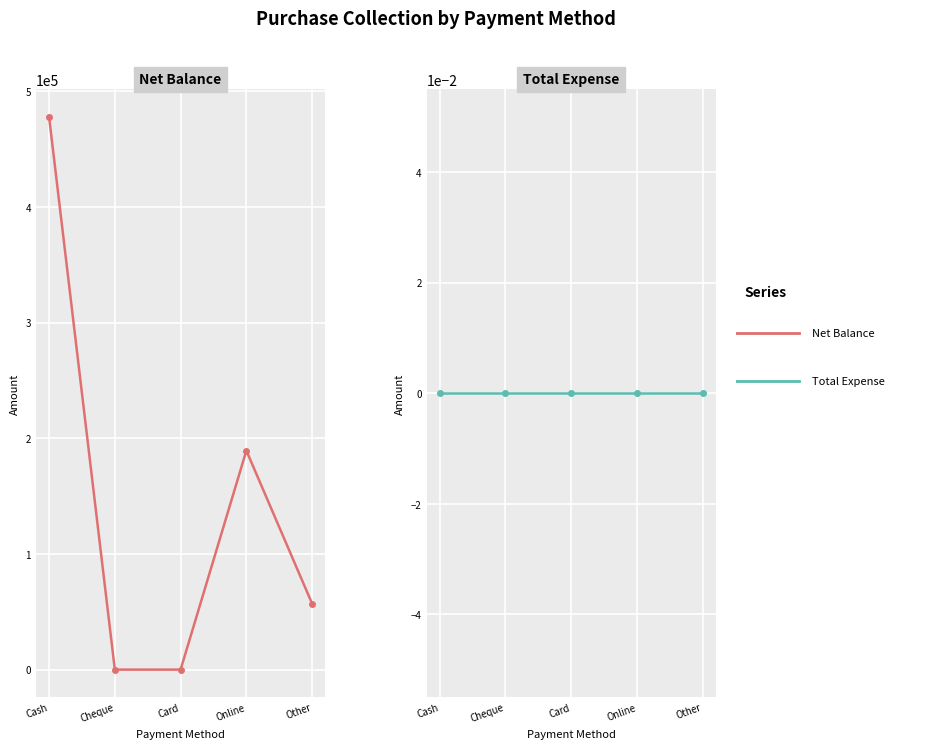

The value of Net Balance at Other is 56999. True or false?

True